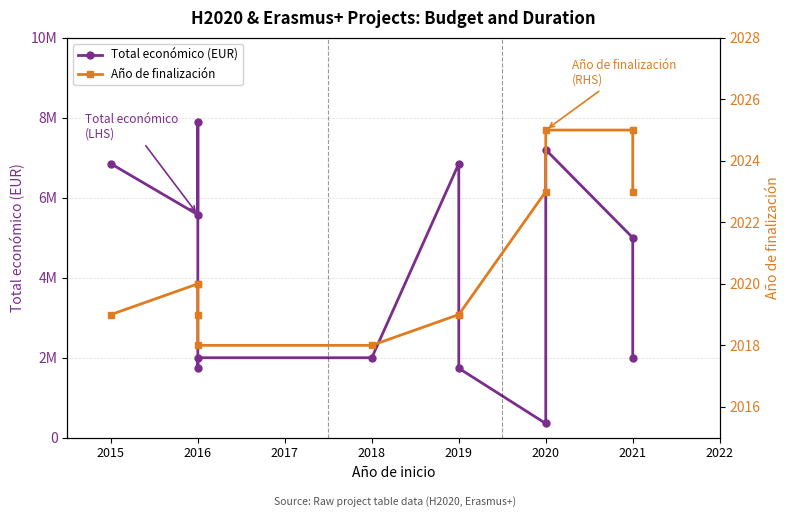

What is the sum of all Año de finalización values?

24248